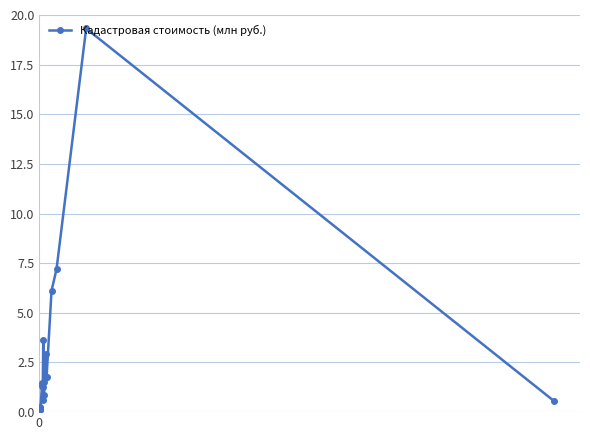

What is the value of the 19th point from the left?

0.5